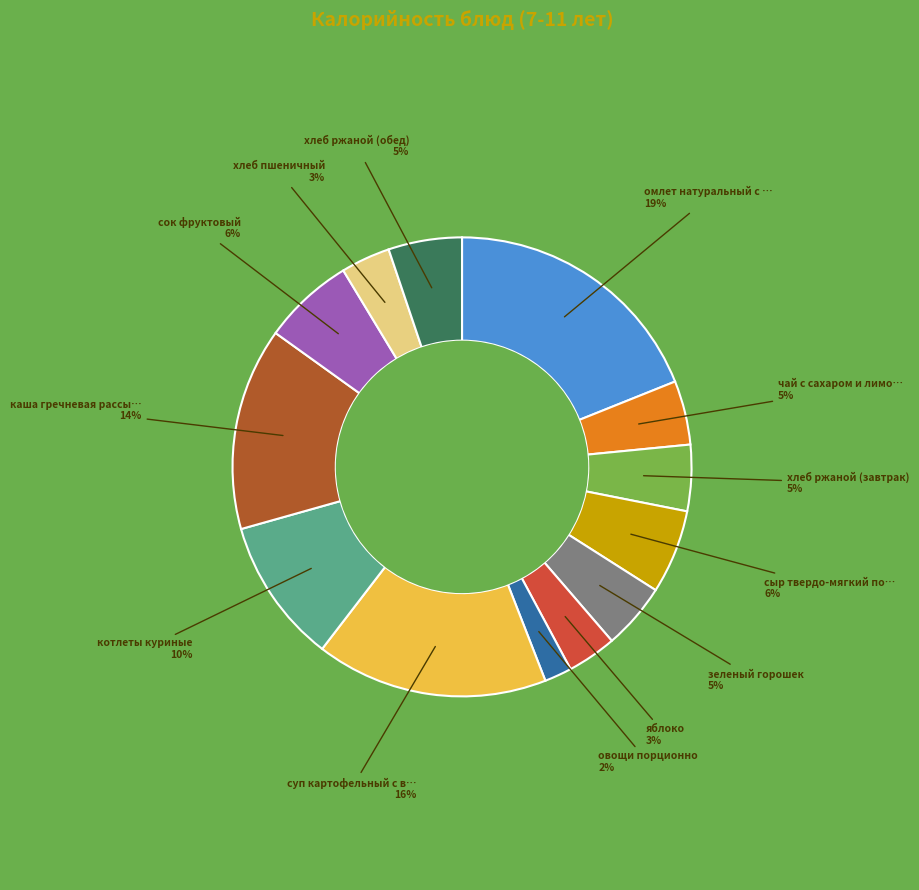

To the nearest percent, what is the difference between the largest and smallest slice percentages?

17%